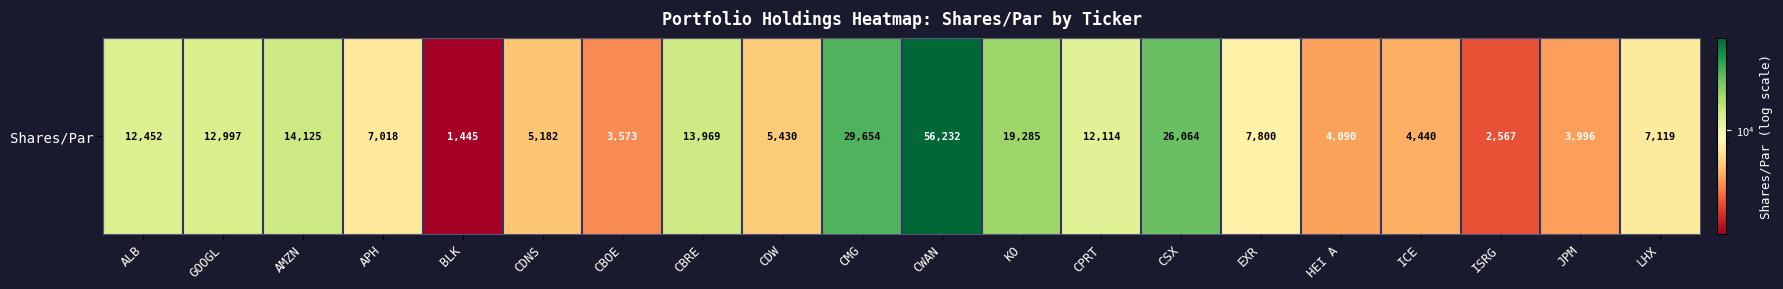

List the labels in order of value, largest first.

CWAN, CMG, CSX, KO, AMZN, CBRE, GOOGL, ALB, CPRT, EXR, LHX, APH, CDW, CDNS, ICE, HEI A, JPM, CBOE, ISRG, BLK